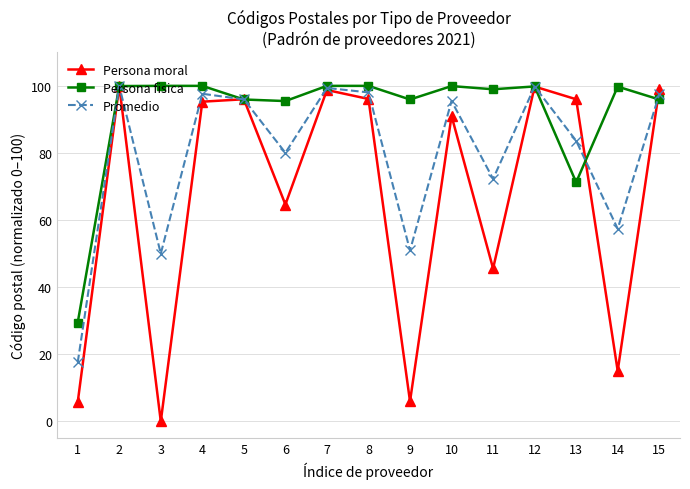

True or false: Persona moral and Persona fisica cross at least once.

True